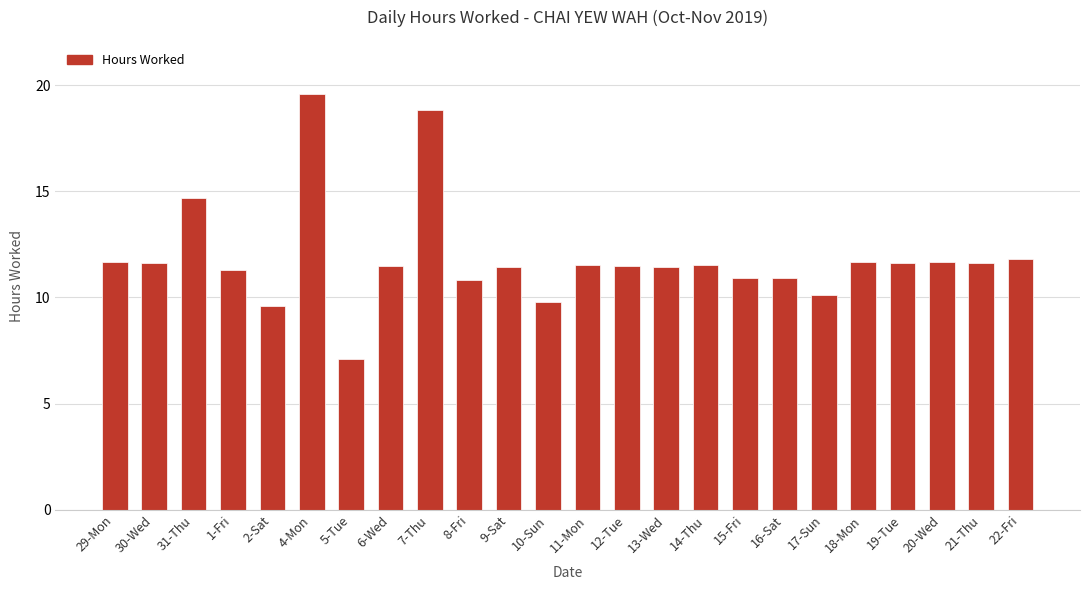

Approximately how many times larger is the value at 11-Mon compared to 8-Fri?

1.1